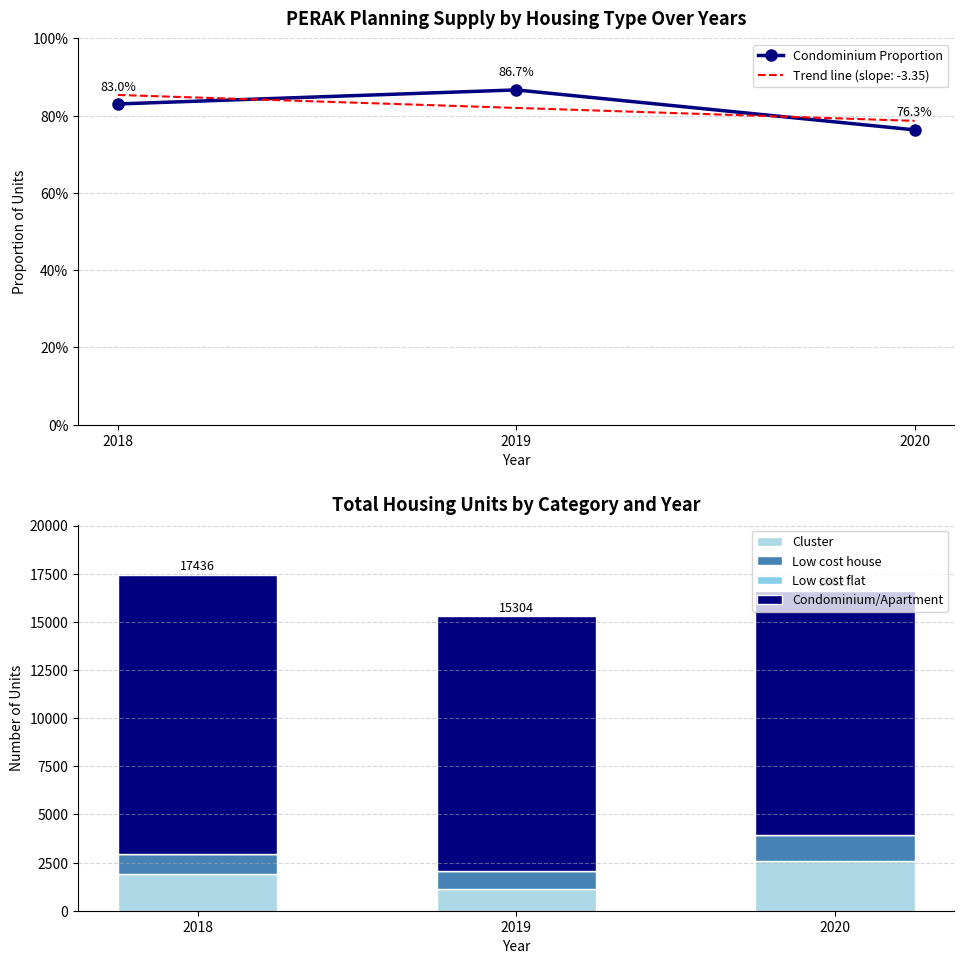

Is it true that Low cost flat equals 0.0 at 2018?

True